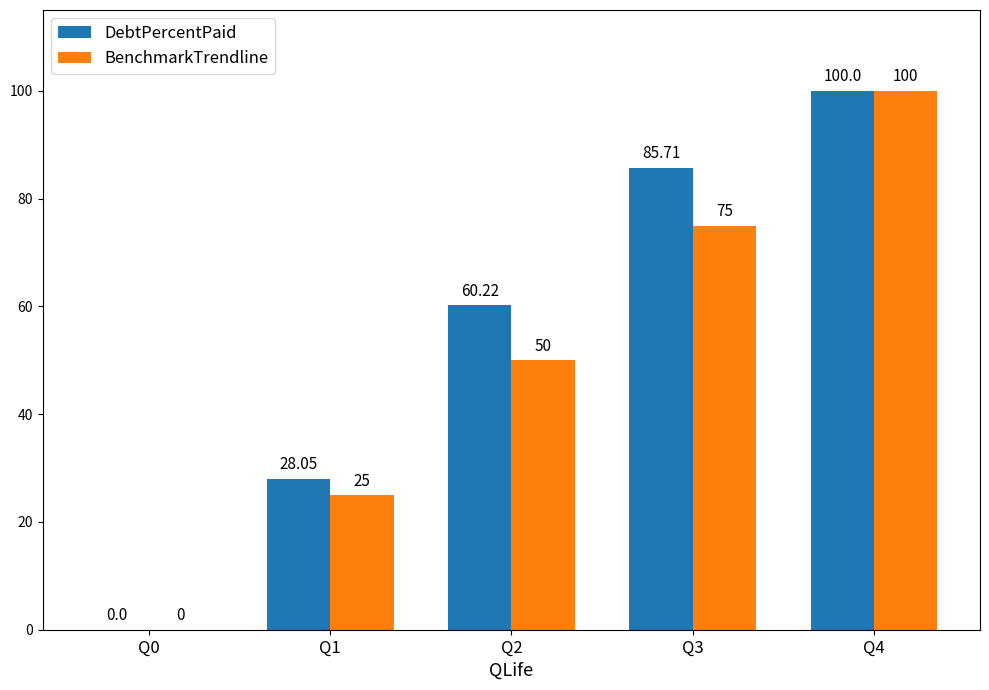

Are the bars grouped side by side (vs. stacked)?

Yes